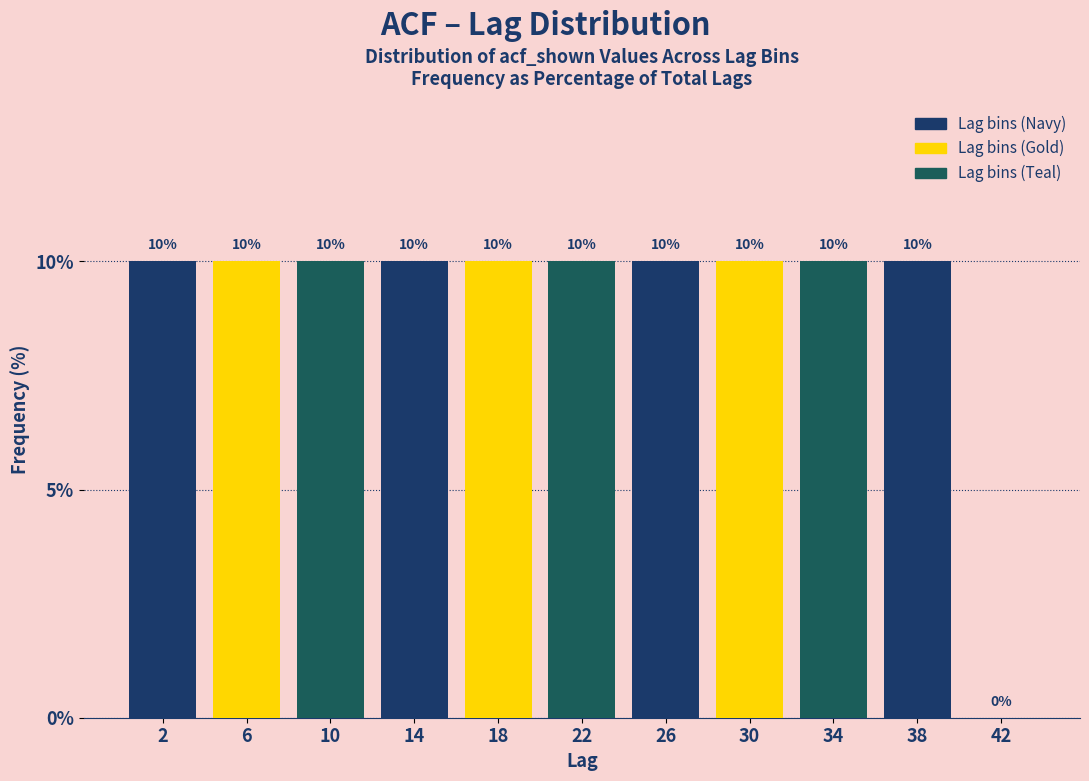

How tall is the bar that spans 36 to 40 on the x-axis?

10